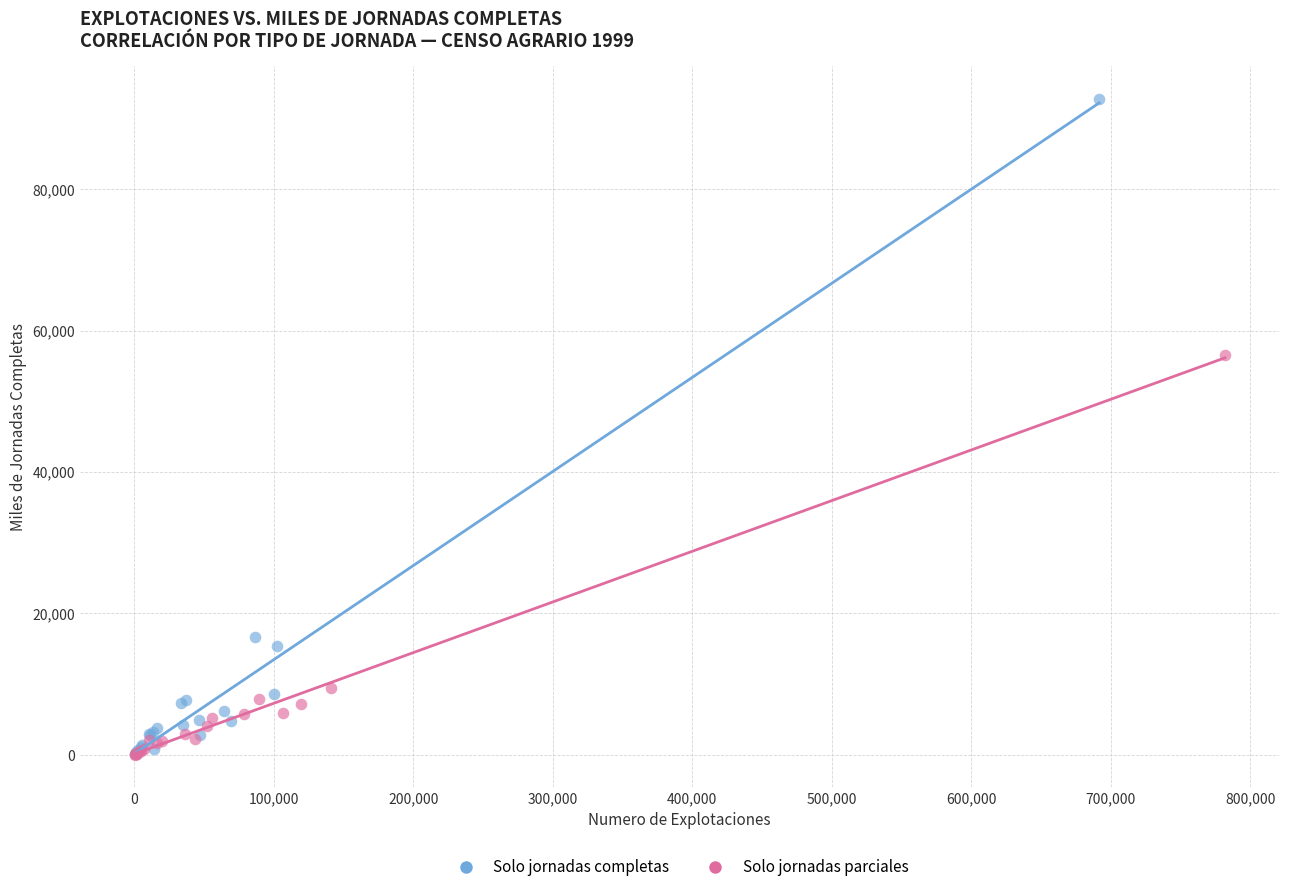

Which series contains the highest Y value?

Solo jornadas completas